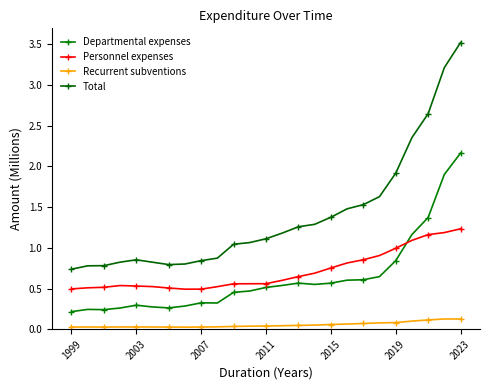

How many lines are shown in the chart?

4